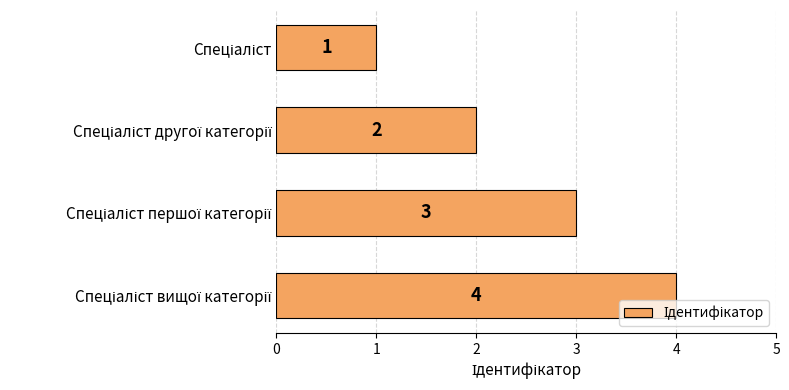

What is the value of the 1st bar from the top?

1